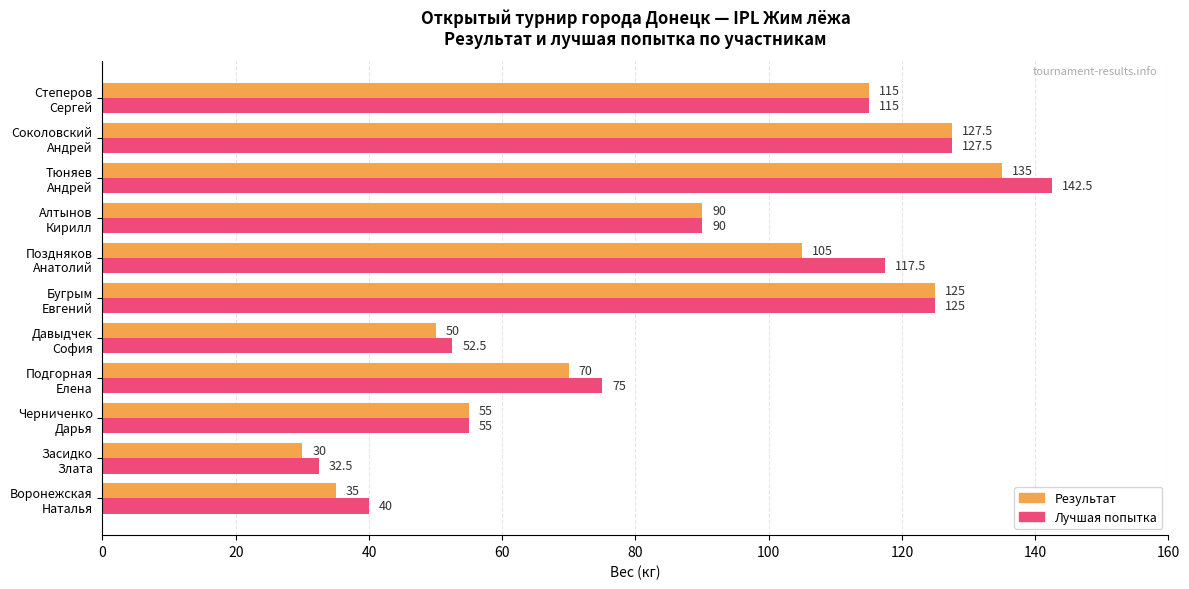

List the series in order of their peak value, lowest first.

Результат, Лучшая попытка